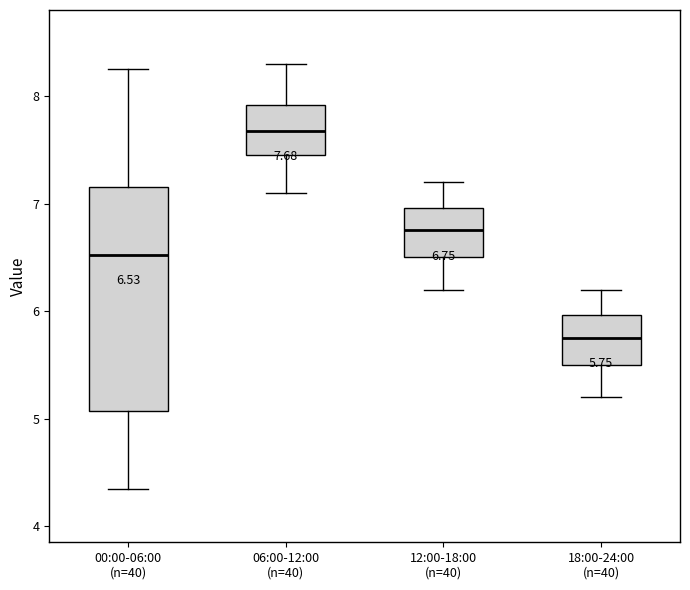

Which box is the tallest, from its lower edge to its upper edge?

00:00-06:00 (n=40)